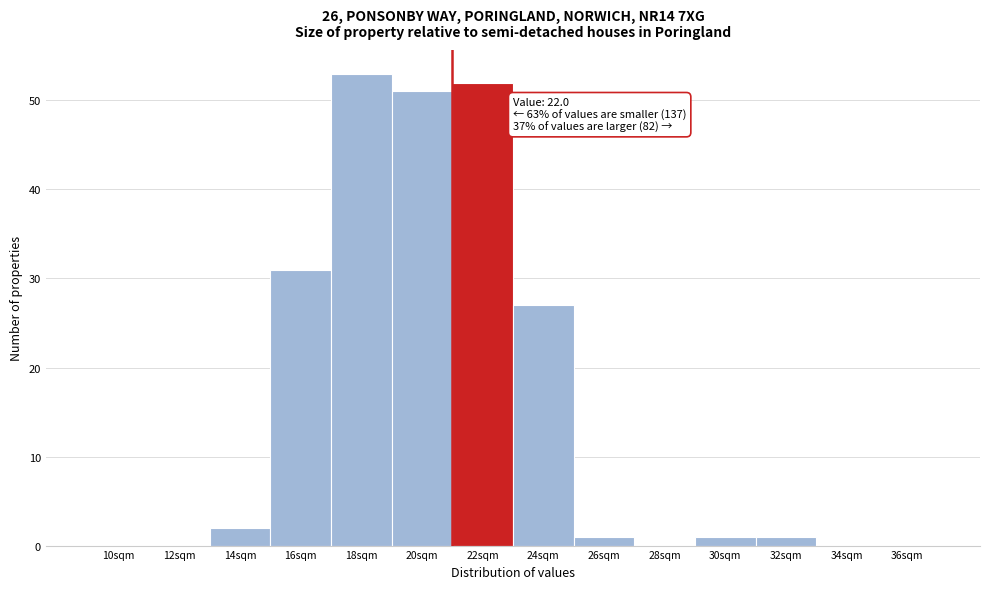

Reading left to right, list all the values displayed in this chart.

10sqm=0	12sqm=0	14sqm=2	16sqm=31	18sqm=53	20sqm=51	22sqm=52	24sqm=27	26sqm=1	28sqm=0	30sqm=1	32sqm=1	34sqm=0	36sqm=0